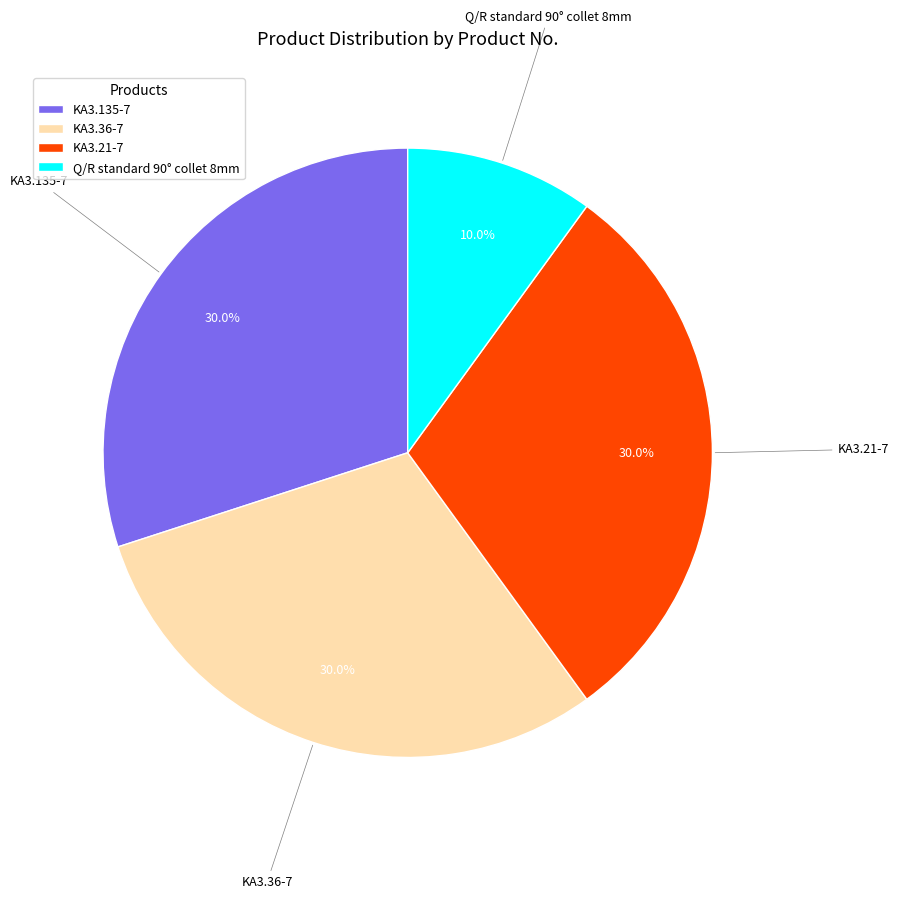

Is there a majority slice in this chart?

No